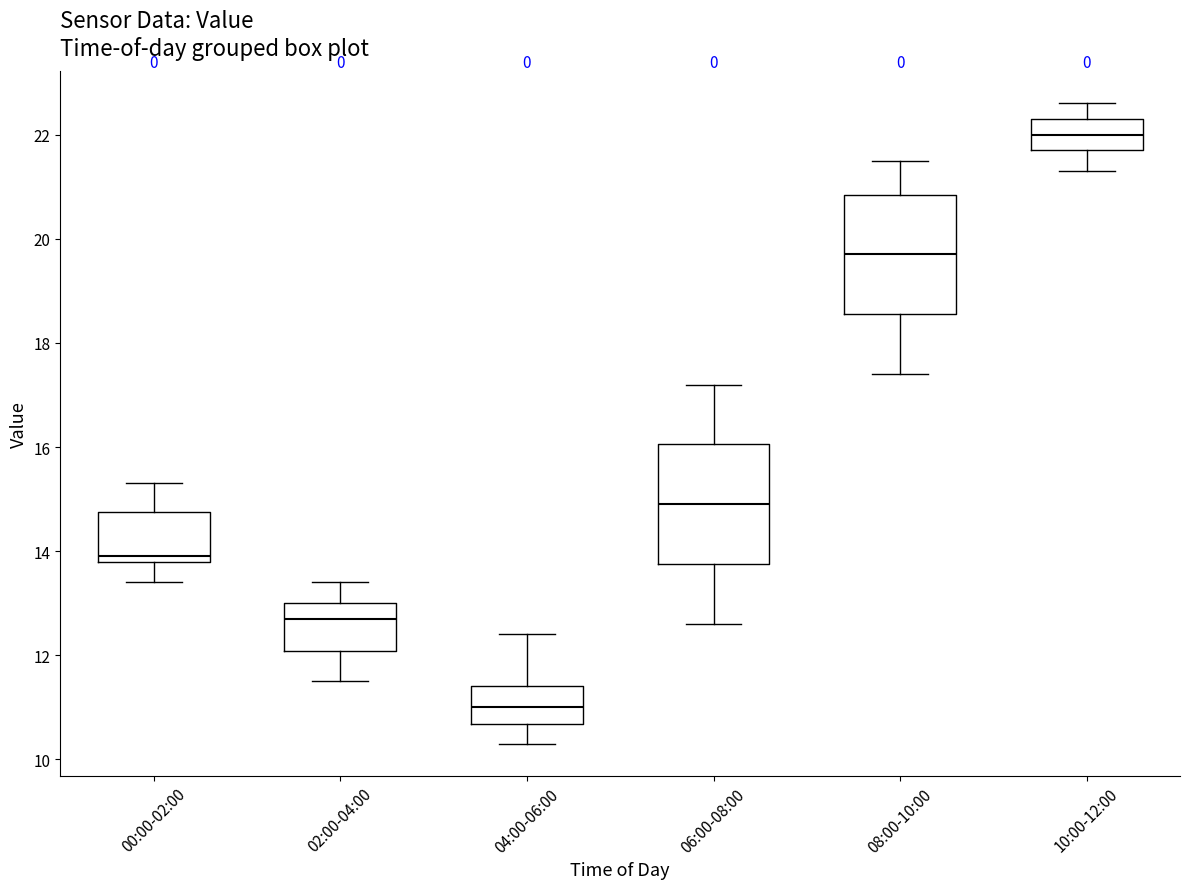

Where does the median line of the box for 02:00-04:00 sit on the y-axis? The values are not printed on the chart, so give them approximately, as read against the axis.

12.8